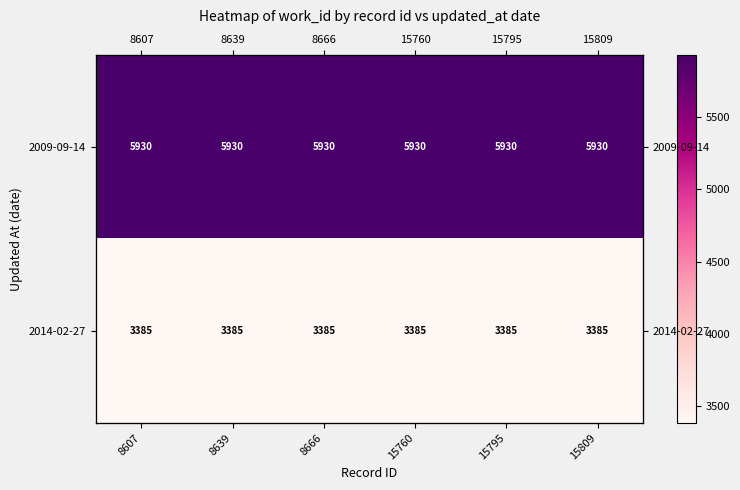

What is the total value across all series at 15760?

9315